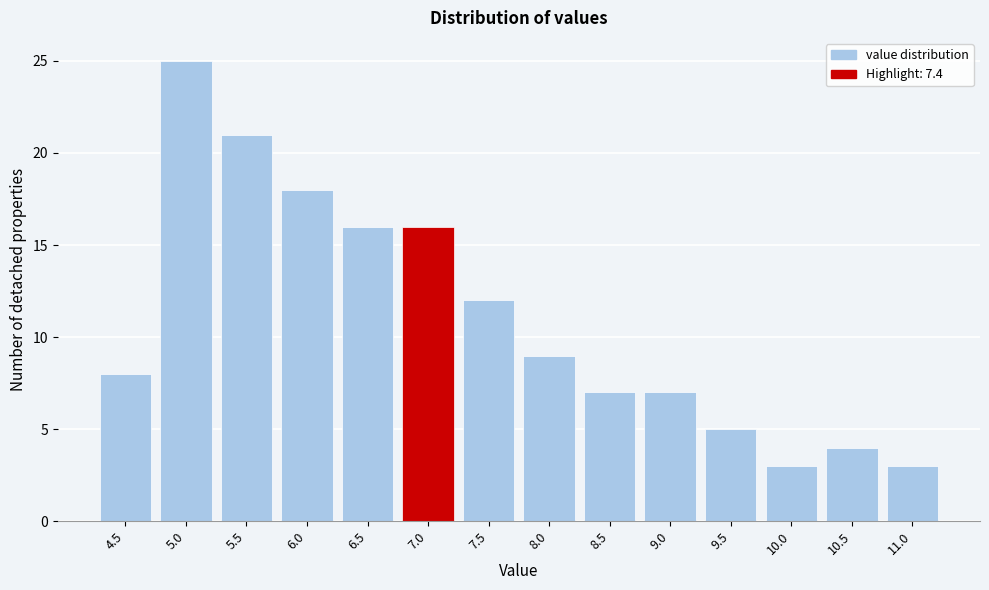

Reading right to left, transcribe all the data shown in this chart.

11.0=3	10.5=4	10.0=3	9.5=5	9.0=7	8.5=7	8.0=9	7.5=12	7.0=16	6.5=16	6.0=18	5.5=21	5.0=25	4.5=8